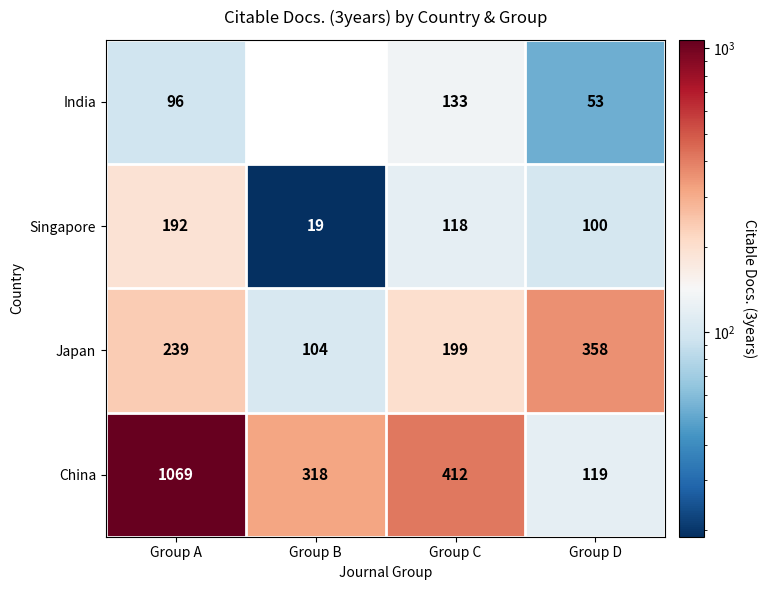

The value of Singapore at Group A is 192. True or false?

True